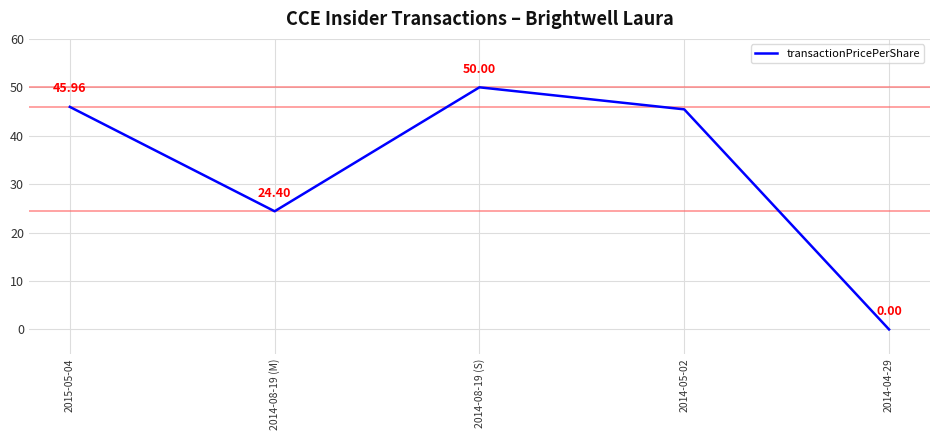

List the labels in order of value, largest first.

2014-08-19 (S), 2015-05-04, 2014-05-02, 2014-08-19 (M), 2014-04-29